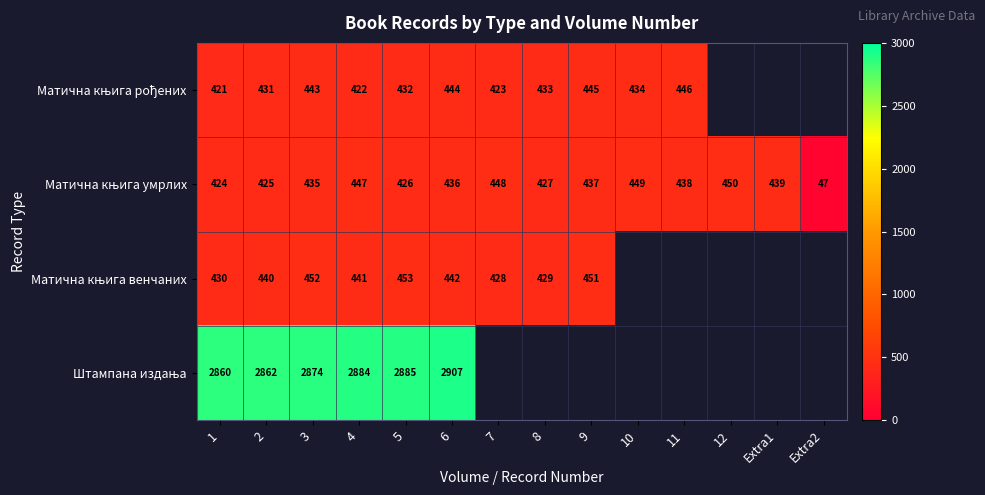

Read the Матична књига умрлих value at Extra1.

439.0